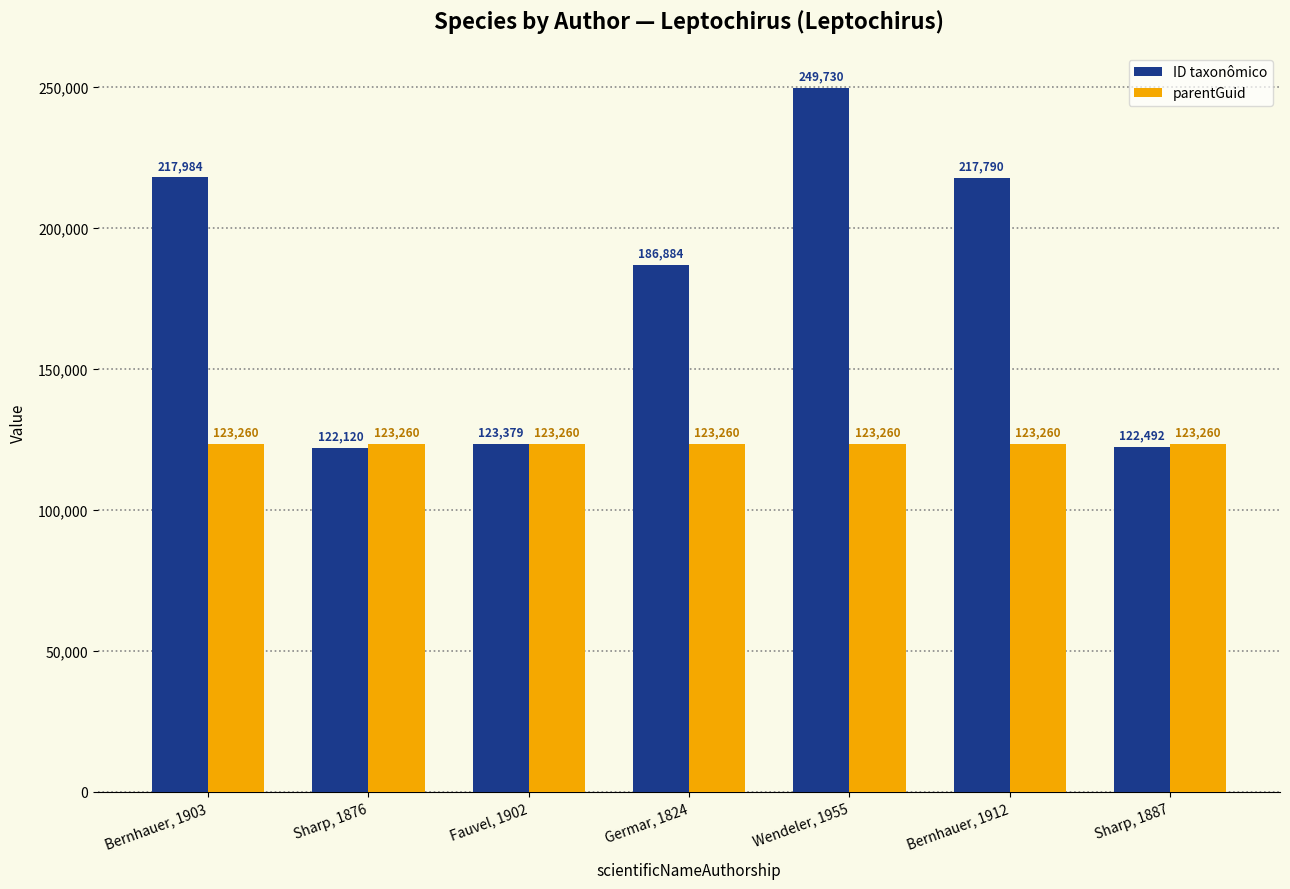

Reading right to left, list all the values displayed in this chart.

ID taxonômico: Sharp, 1887=122492	Bernhauer, 1912=217790	Wendeler, 1955=249730	Germar, 1824=186884	Fauvel, 1902=123379	Sharp, 1876=122120	Bernhauer, 1903=217984
parentGuid: Sharp, 1887=123260	Bernhauer, 1912=123260	Wendeler, 1955=123260	Germar, 1824=123260	Fauvel, 1902=123260	Sharp, 1876=123260	Bernhauer, 1903=123260